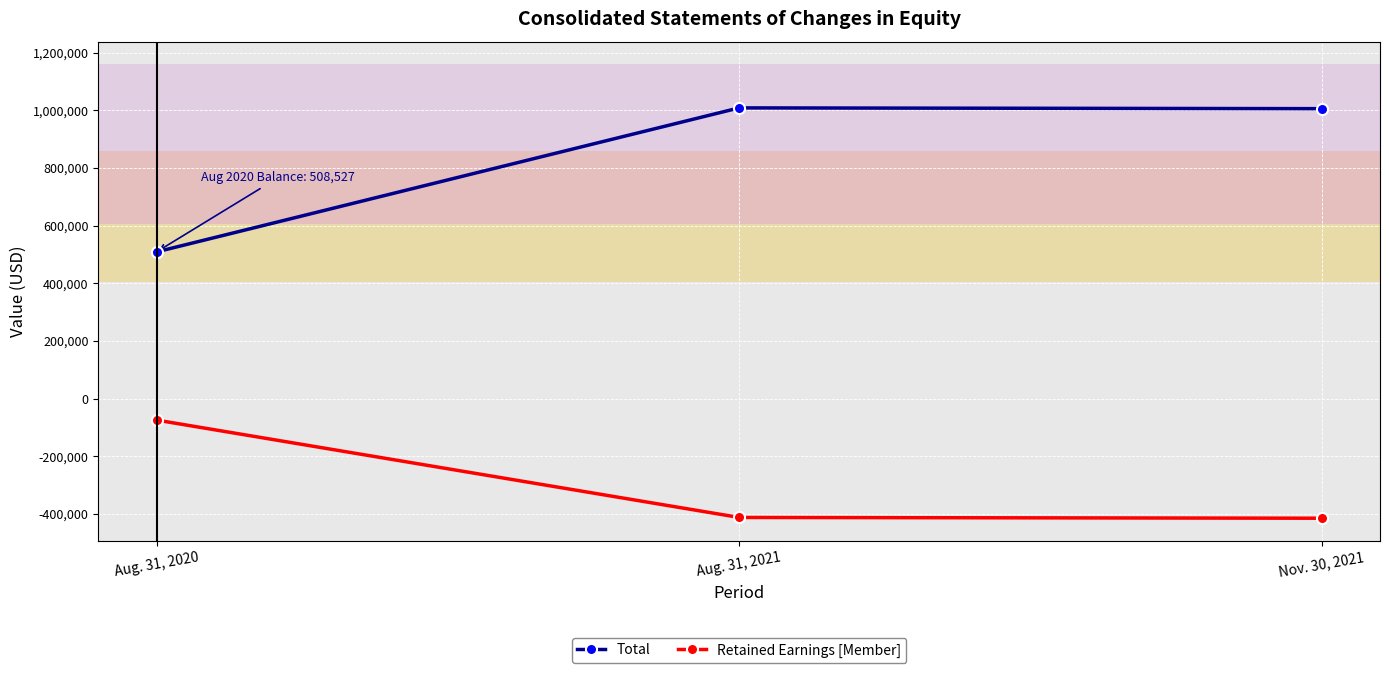

What is the label of the 1st point from the right?

Nov. 30, 2021